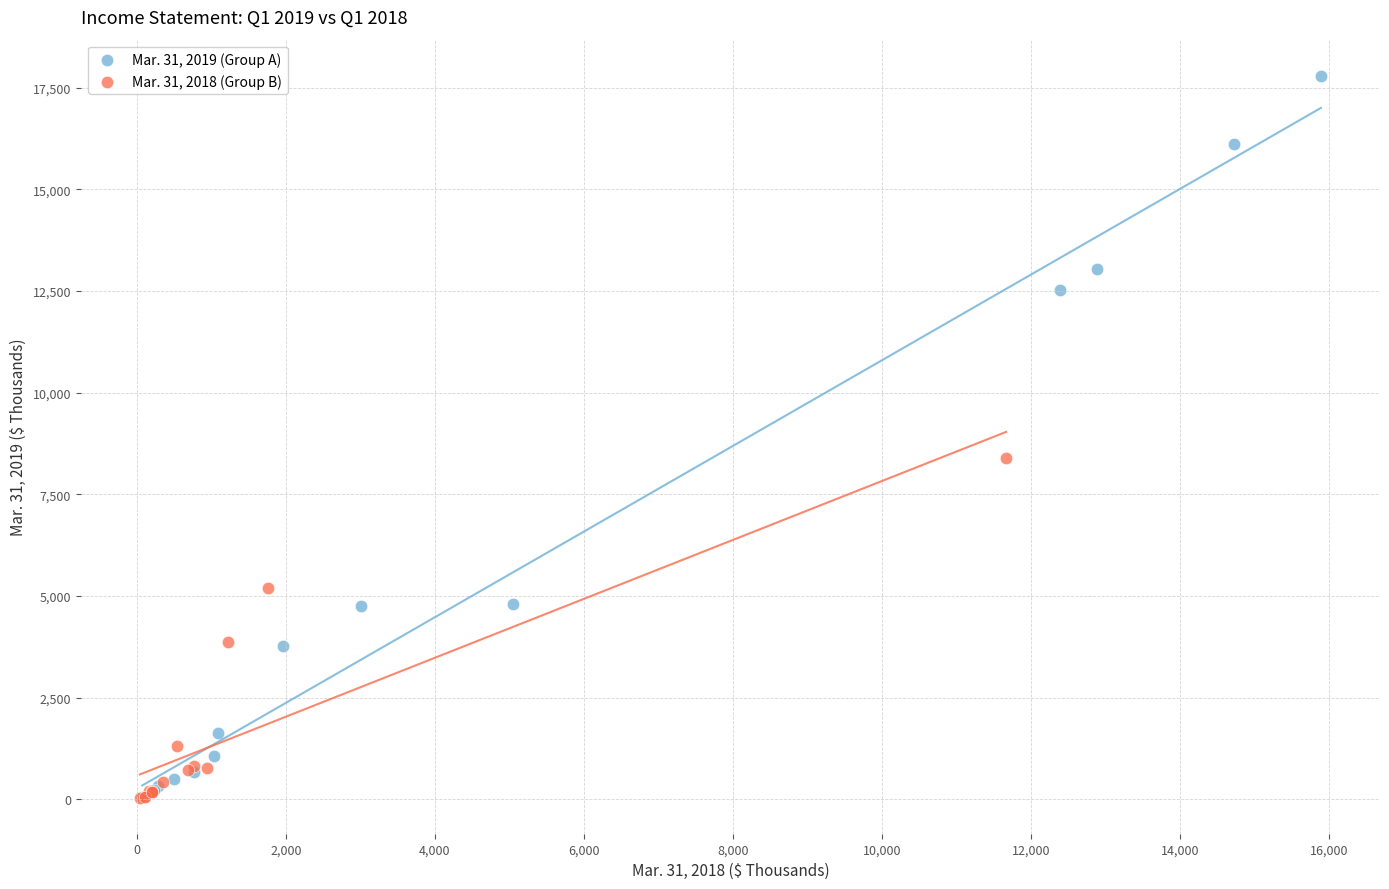

What are all the series names shown in the legend?

Mar. 31, 2019 (Group A), Mar. 31, 2018 (Group B)